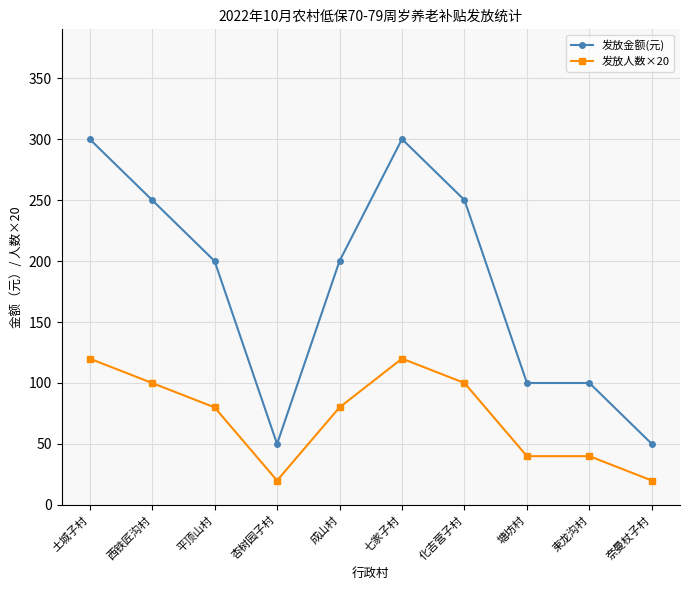

What value does the 发放金额(元) series have at 平顶山村, to the nearest 10?

200